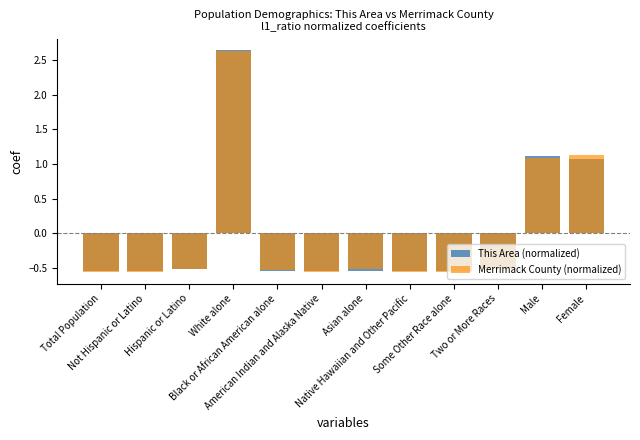

What is the minimum value shown in the chart?

-0.6